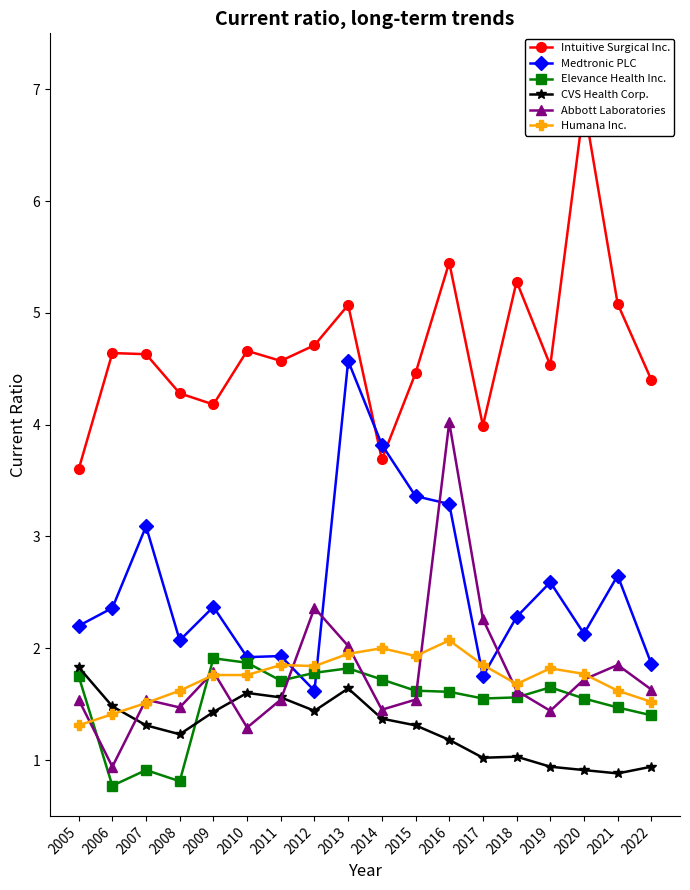

At 2015, list the series in order from smallest to largest.

CVS Health Corp., Abbott Laboratories, Elevance Health Inc., Humana Inc., Medtronic PLC, Intuitive Surgical Inc.